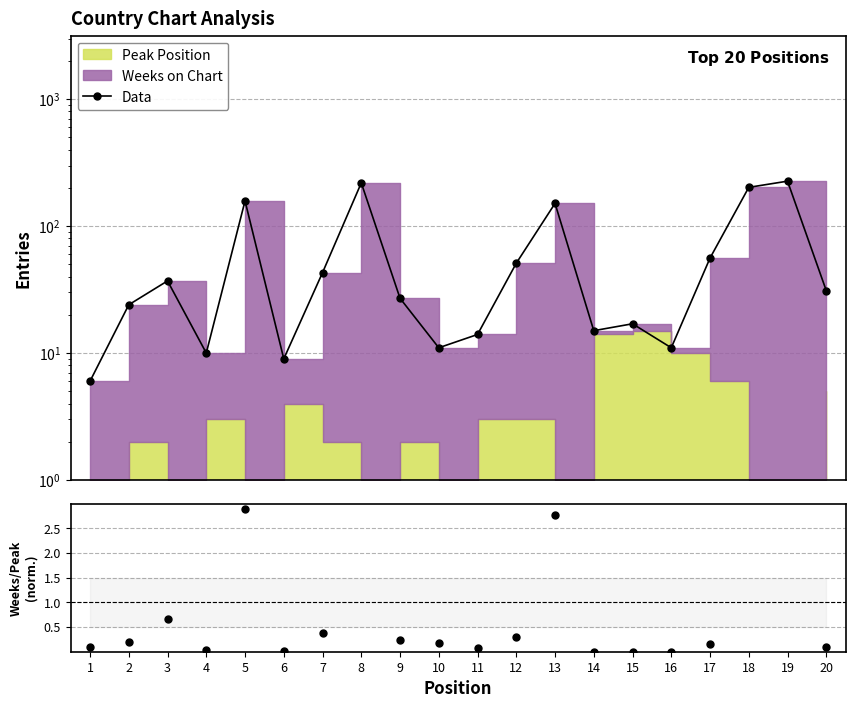

True or false: Data has a value of 15.4 at 6.

False